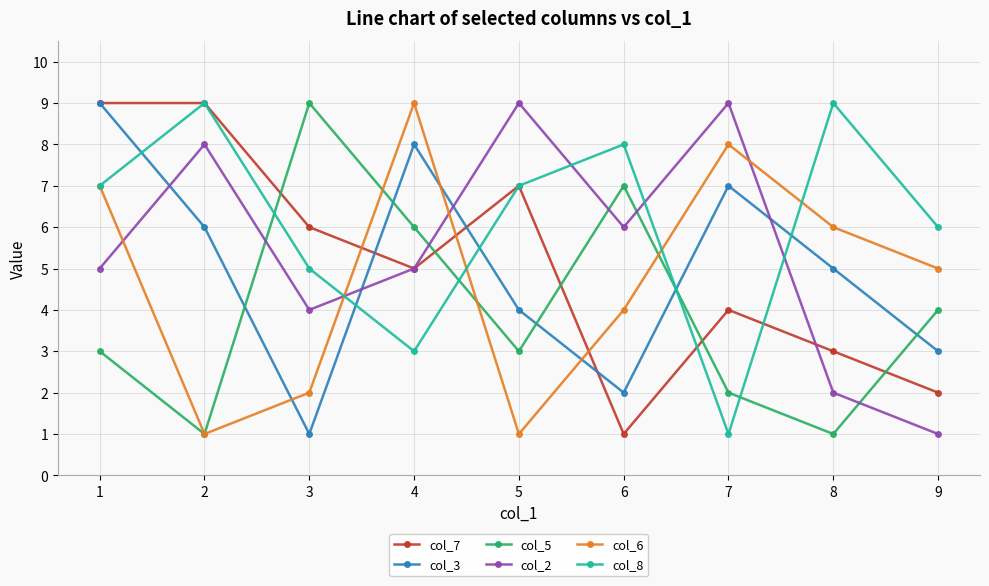

How many times do col_5 and col_3 cross each other?

5